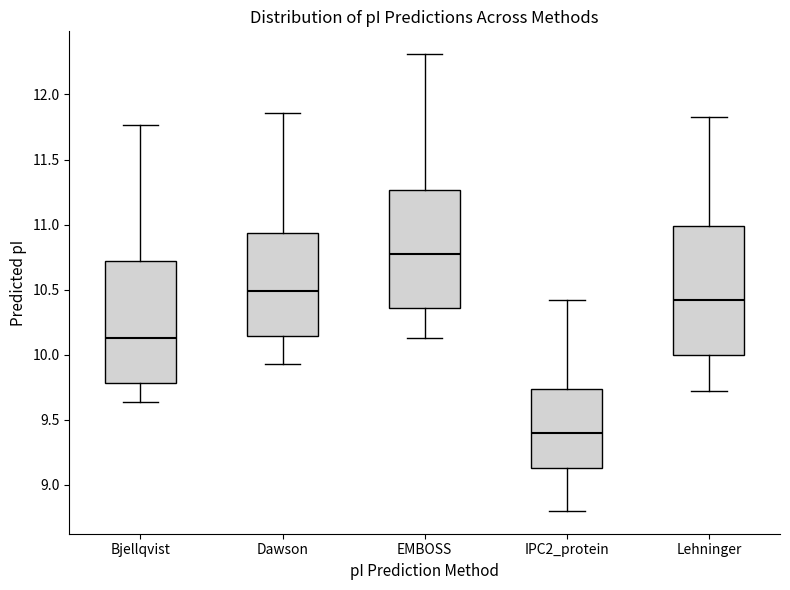

Comparing the boxes themselves (not the whiskers), which one is the tallest?

Lehninger